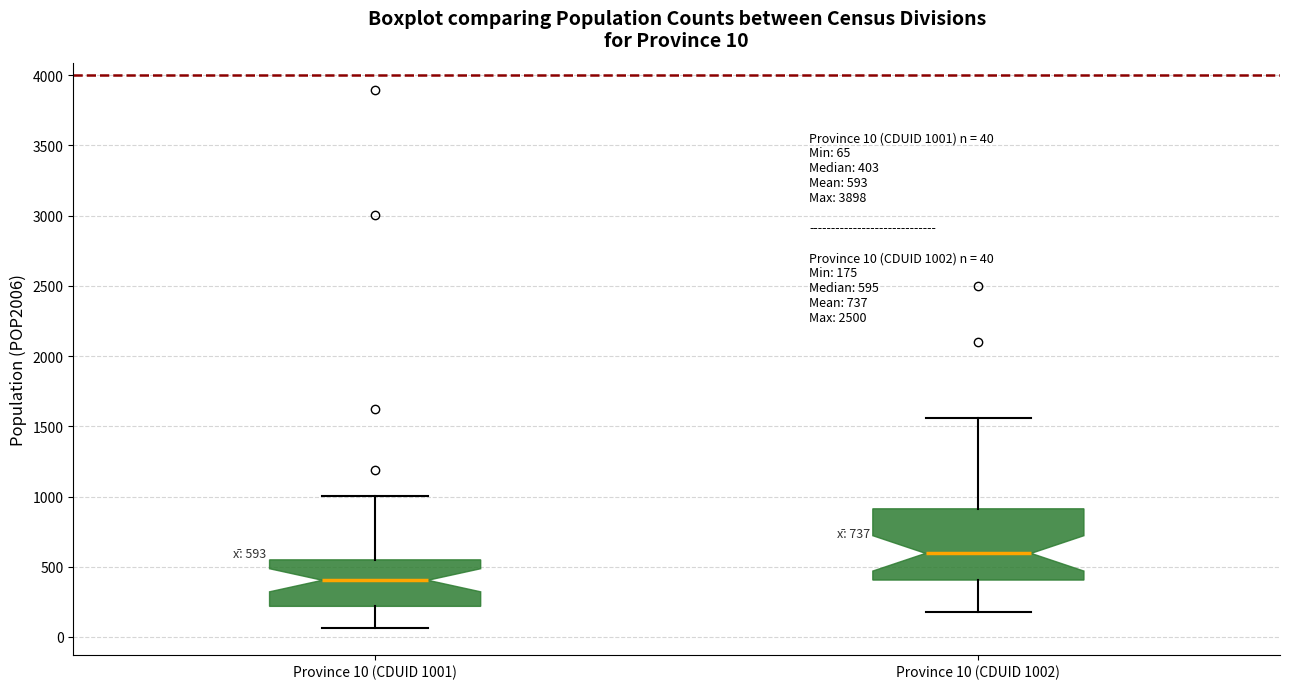

Which box's median line is the highest?

Province 10 (CDUID 1002)